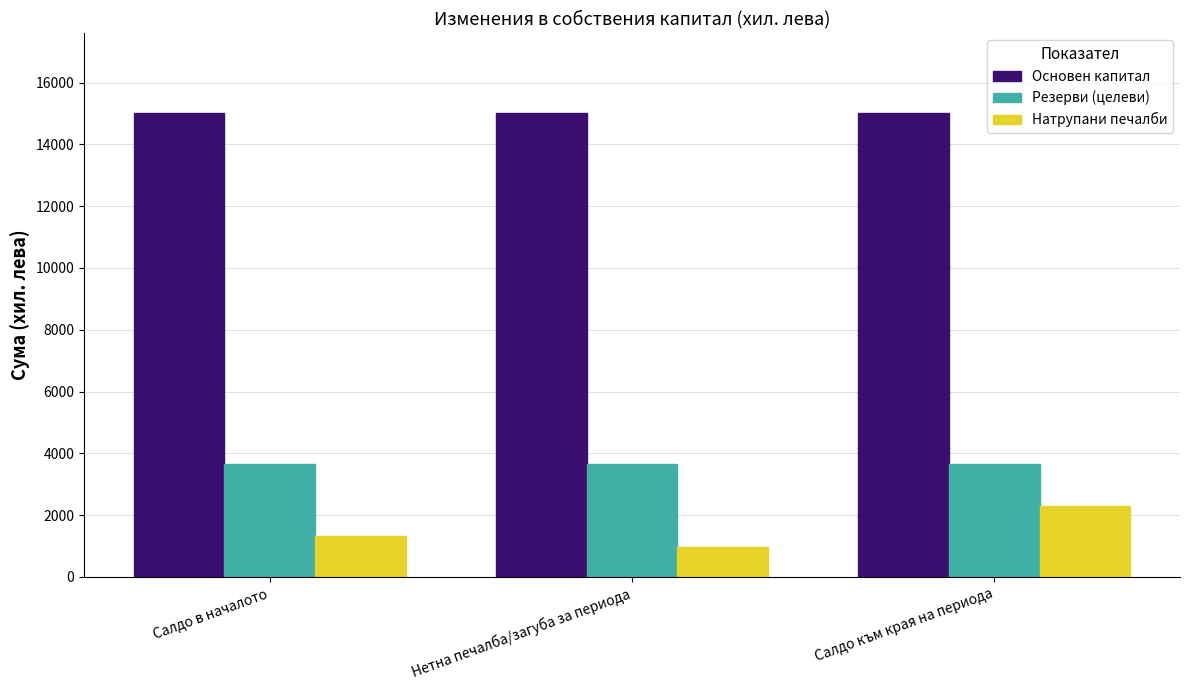

Does the chart contain any negative values?

No